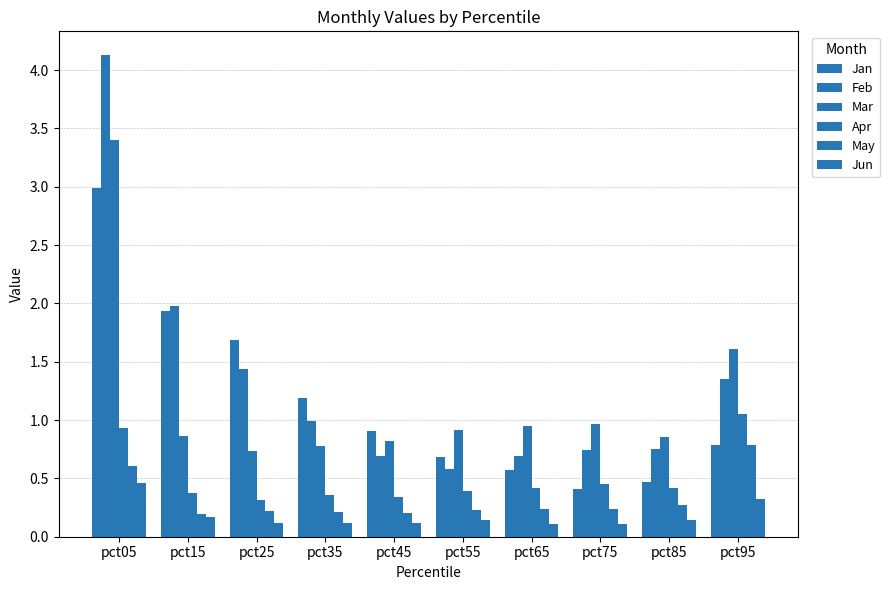

What is the difference between the second highest and second lowest values in the Jun series?

0.2